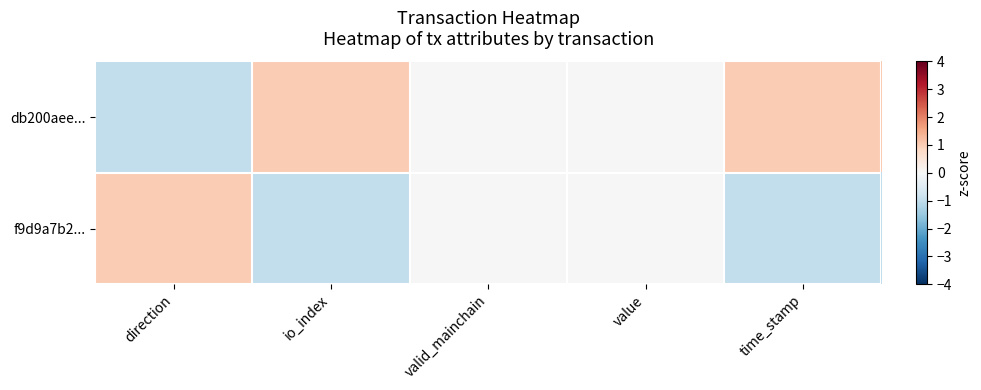

Between io_index and direction, which is larger?

io_index